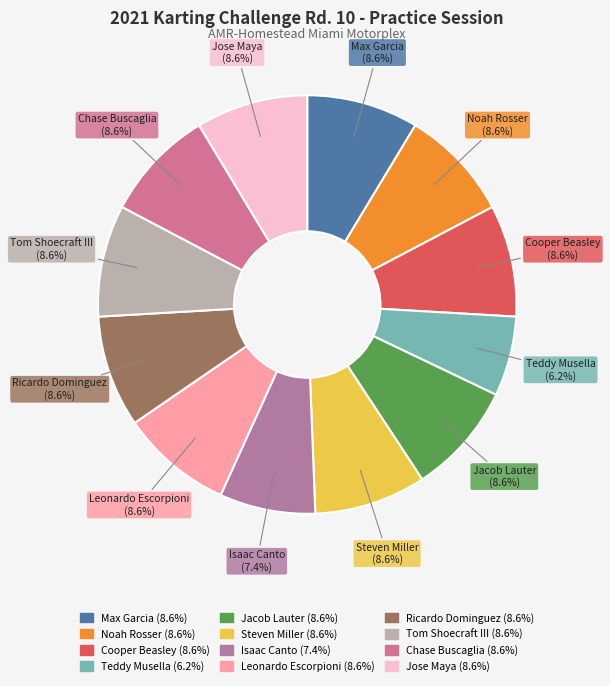

Which category has the smallest portion of the pie?

Teddy Musella